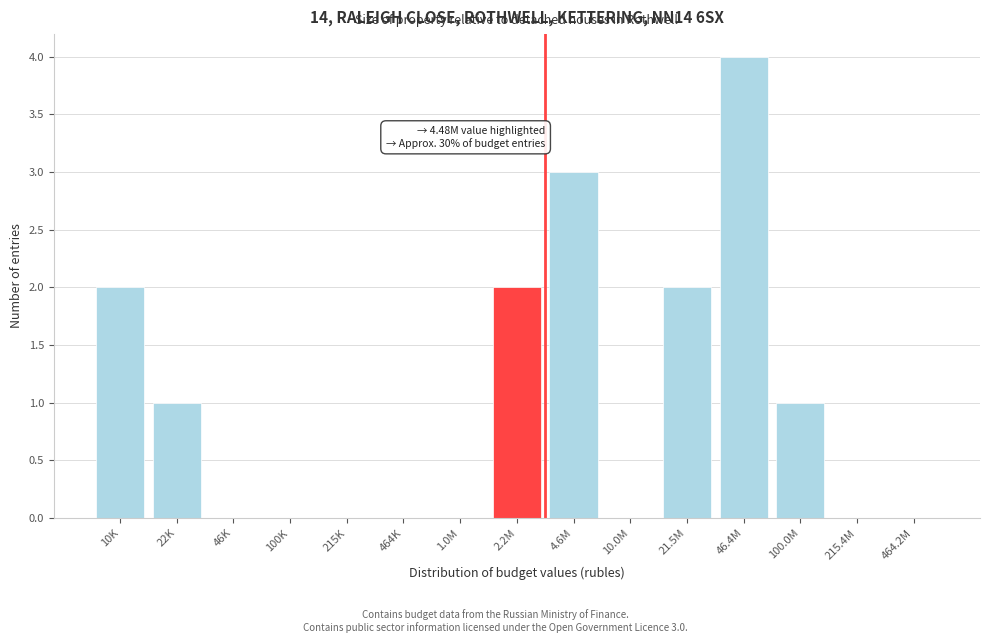

Reading right to left, what are all the values shown in this chart?

464.2M=0	215.4M=0	100.0M=1	46.4M=4	21.5M=2	10.0M=0	4.6M=3	2.2M=2	1.0M=0	464K=0	215K=0	100K=0	46K=0	22K=1	10K=2